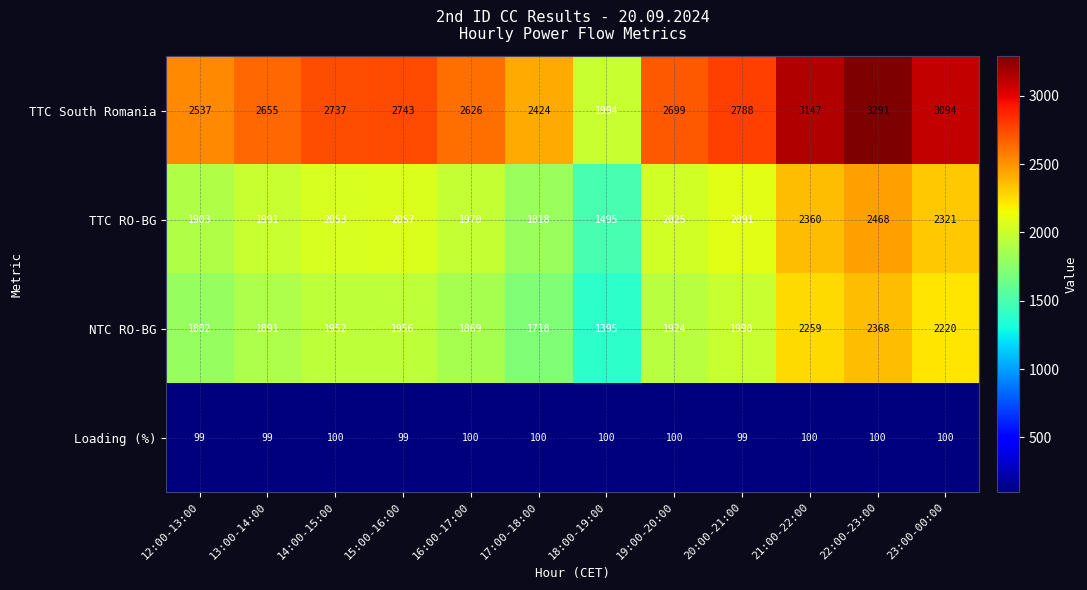

Which series changed the most between 21:00-22:00 and 22:00-23:00?

TTC South Romania